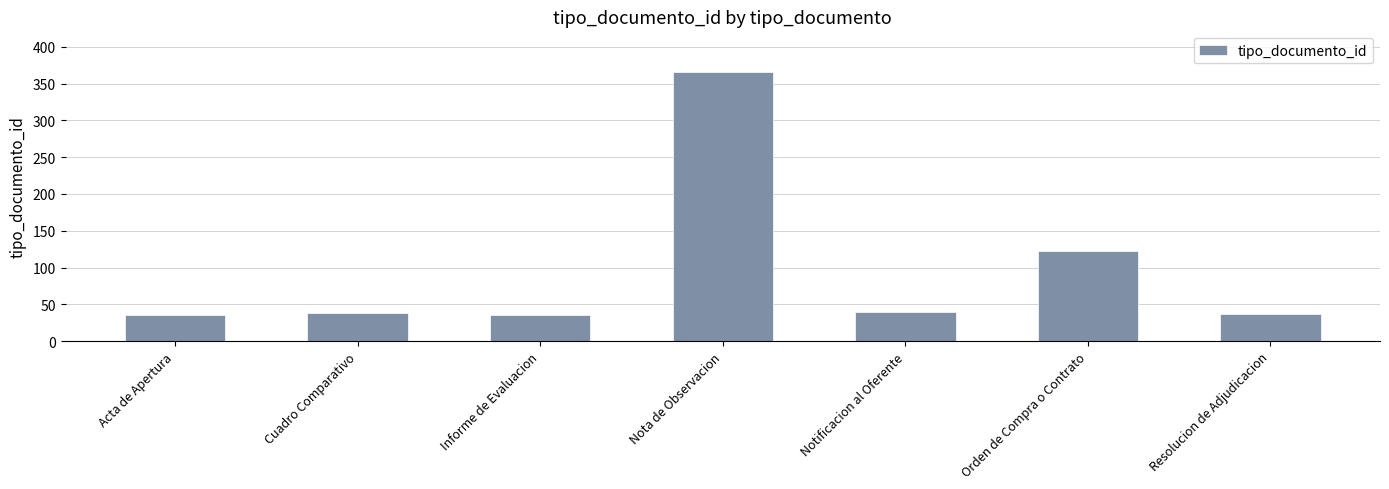

Is it true that the value at Resolucion de Adjudicacion is 37?

True